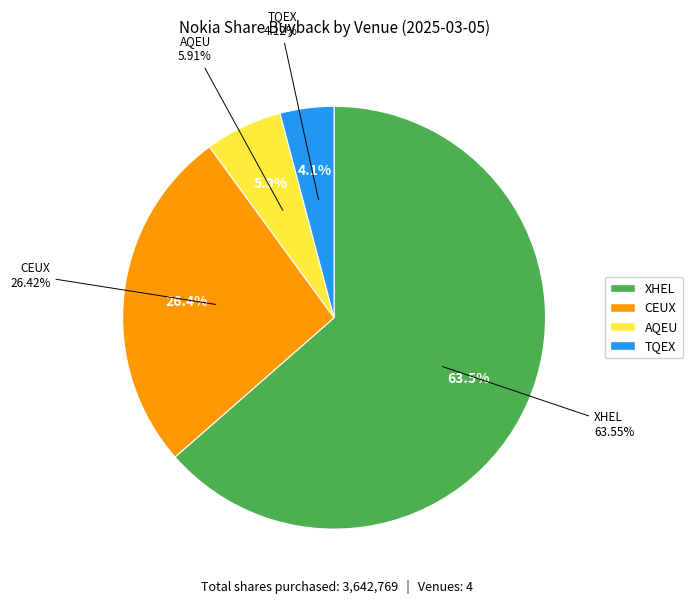

Which category accounts for the majority?

XHEL